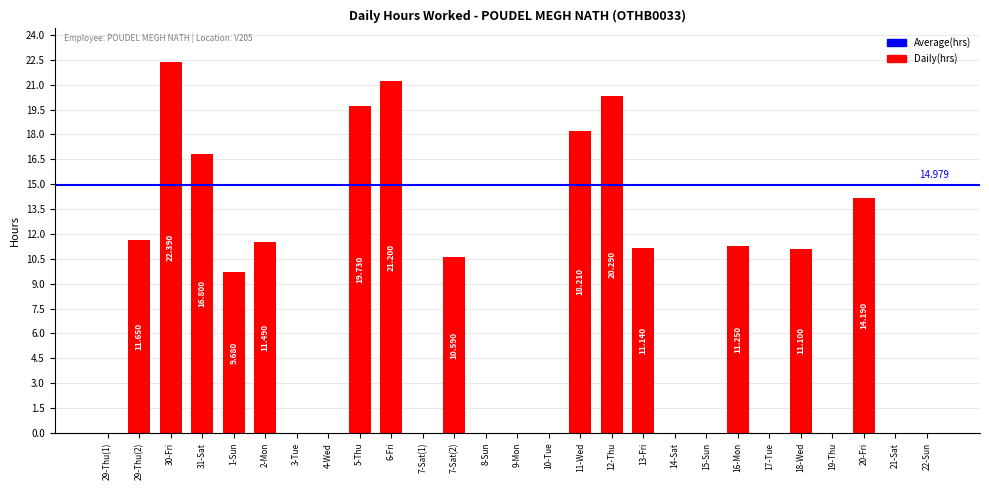

What is the greatest value displayed?

22.4